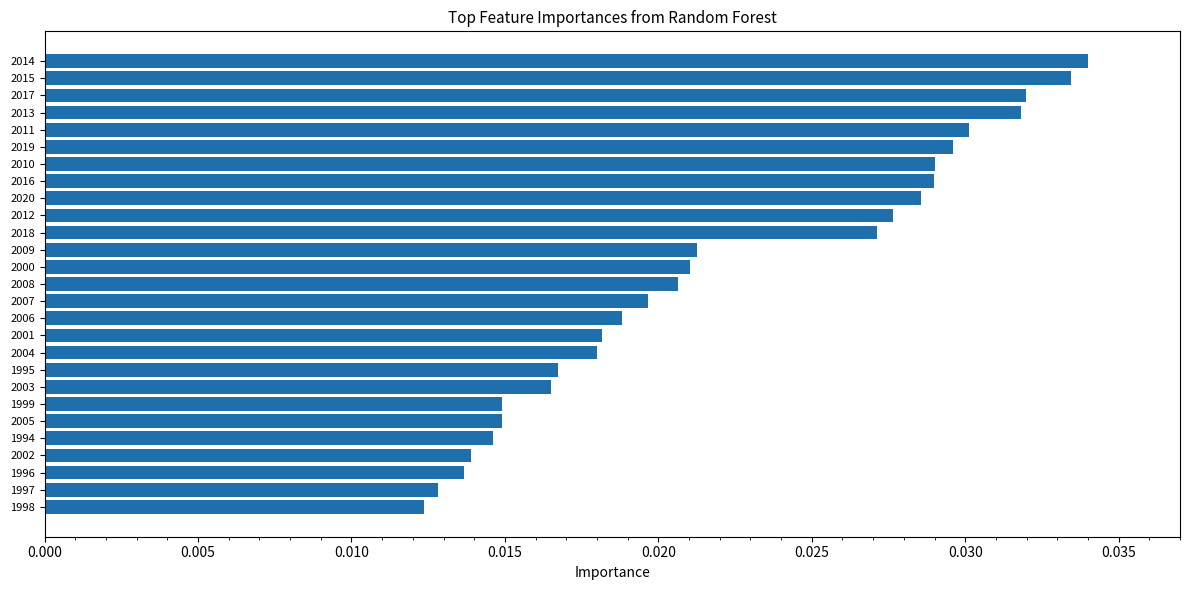

How many values are between 0 and 1?

27